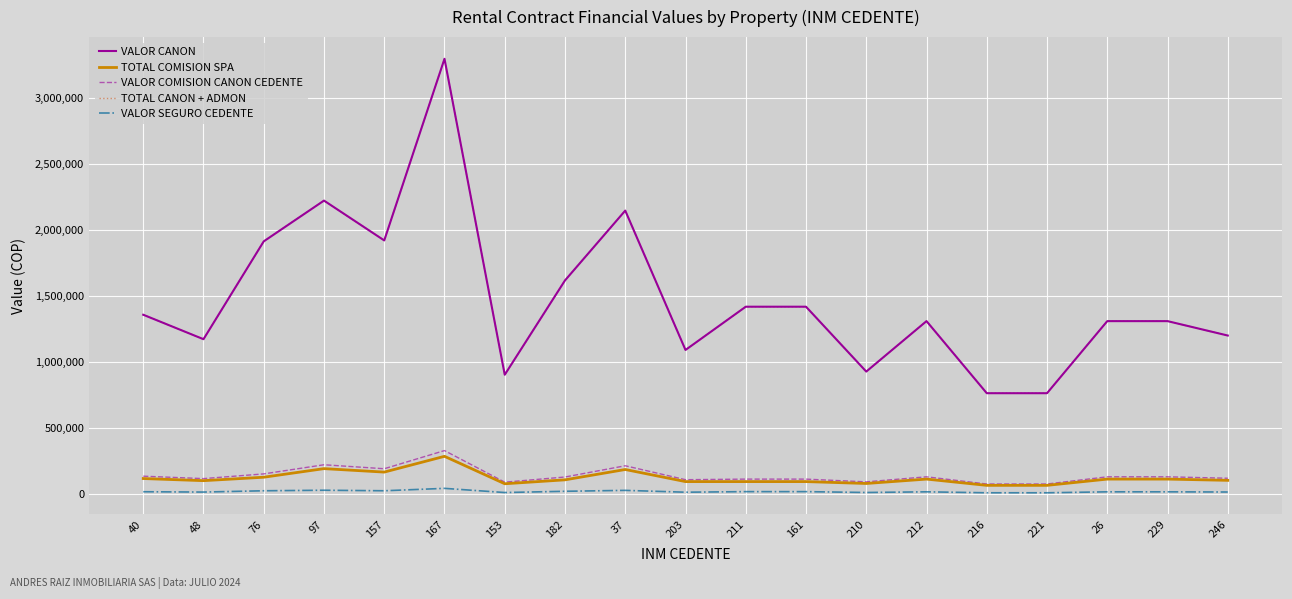

Does the chart display data point markers on the line(s)?

No